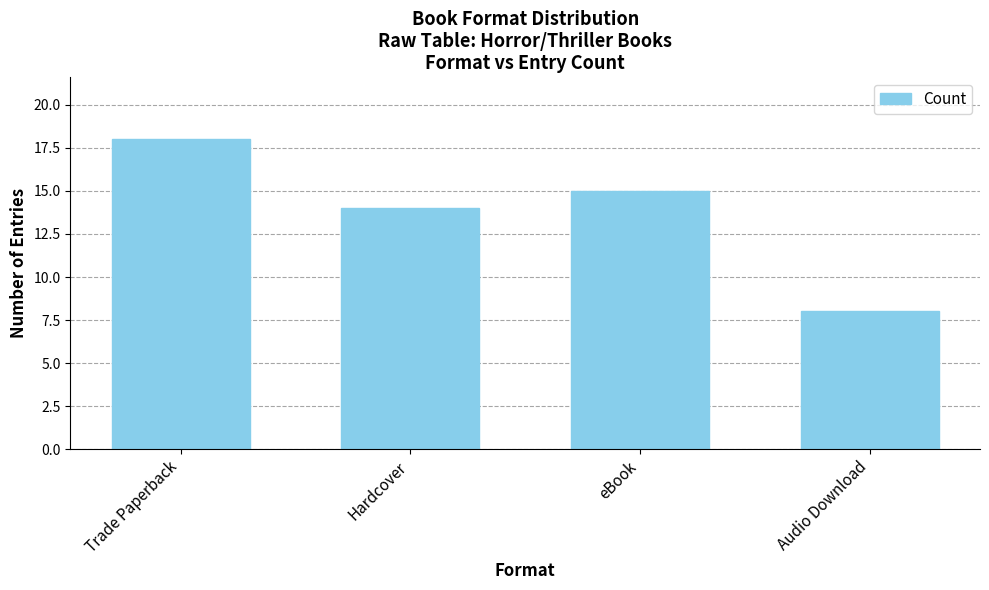

What is the label of the 4th bar from the left?

Audio Download